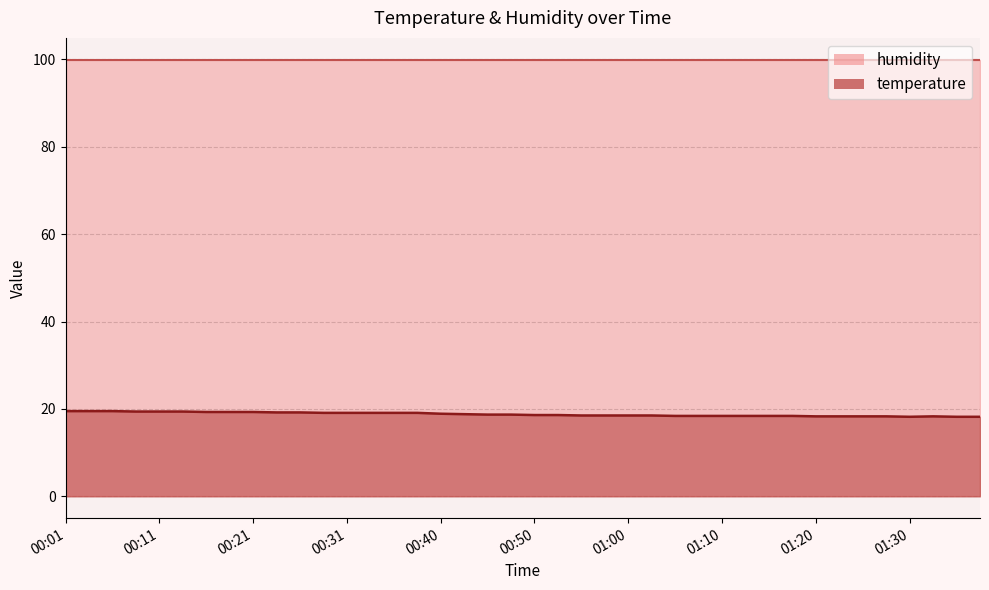

List the labels in order of value, largest first.

00:01, 00:04, 00:06, 00:09, 00:11, 00:13, 00:16, 00:18, 00:21, 00:23, 00:26, 00:28, 00:31, 00:33, 00:36, 00:38, 00:40, 00:43, 00:45, 00:48, 00:50, 00:53, 00:55, 00:58, 01:00, 01:03, 01:05, 01:08, 01:10, 01:13, 01:15, 01:18, 01:20, 01:22, 01:25, 01:27, 01:32, 01:30, 01:35, 01:38